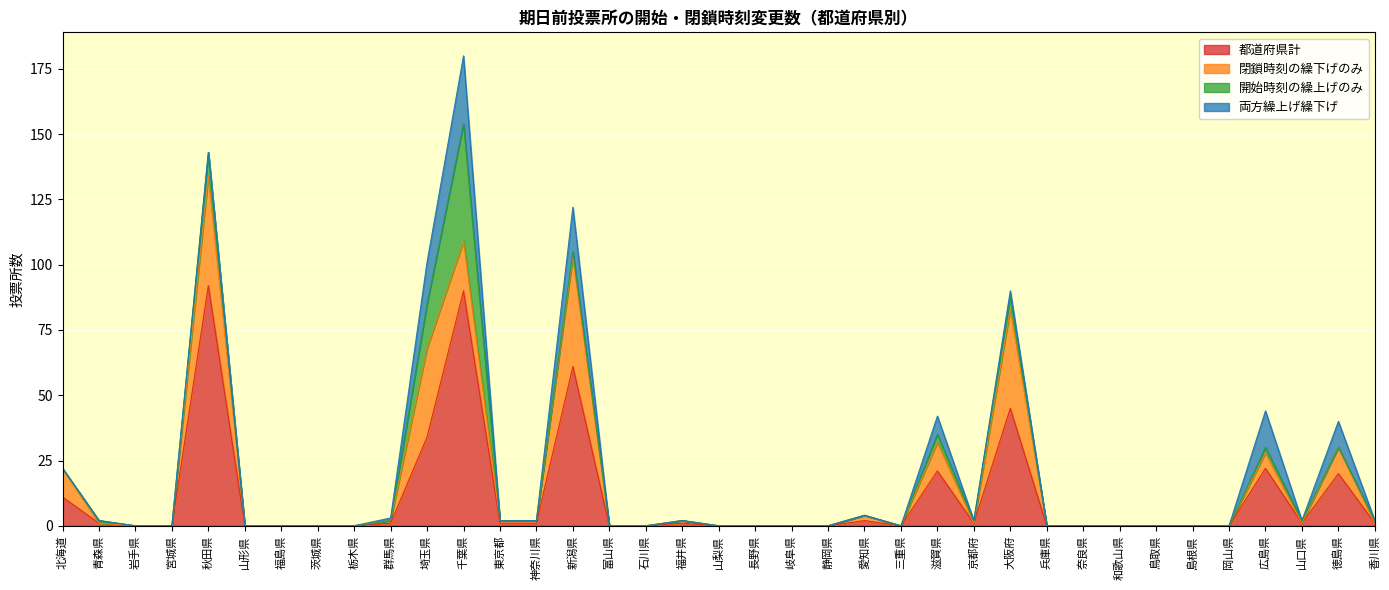

At which category is the sum across all series the highest?

千葉県